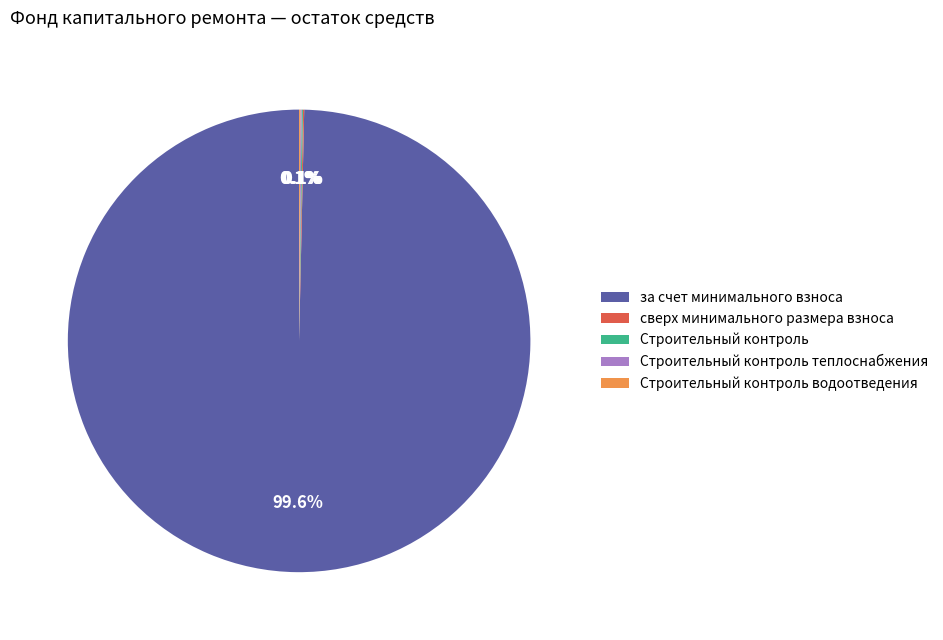

Which slice represents more than half of the pie?

за счет минимального взноса